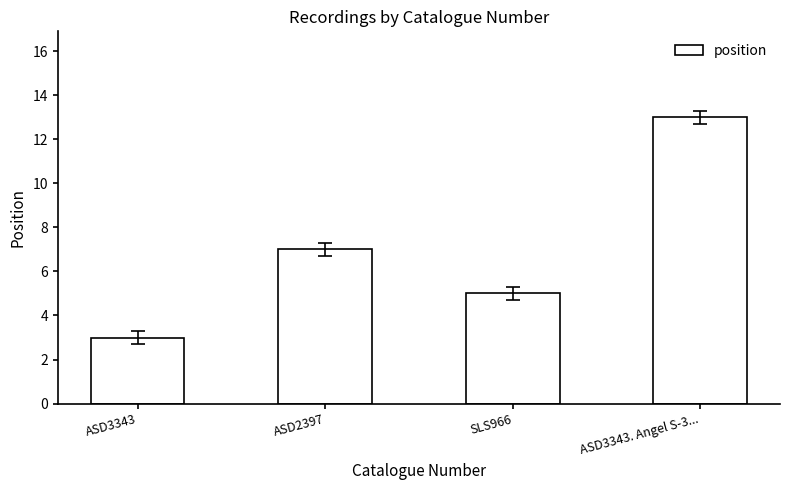

Reading left to right, what are all the values shown in this chart?

3	7	5	13